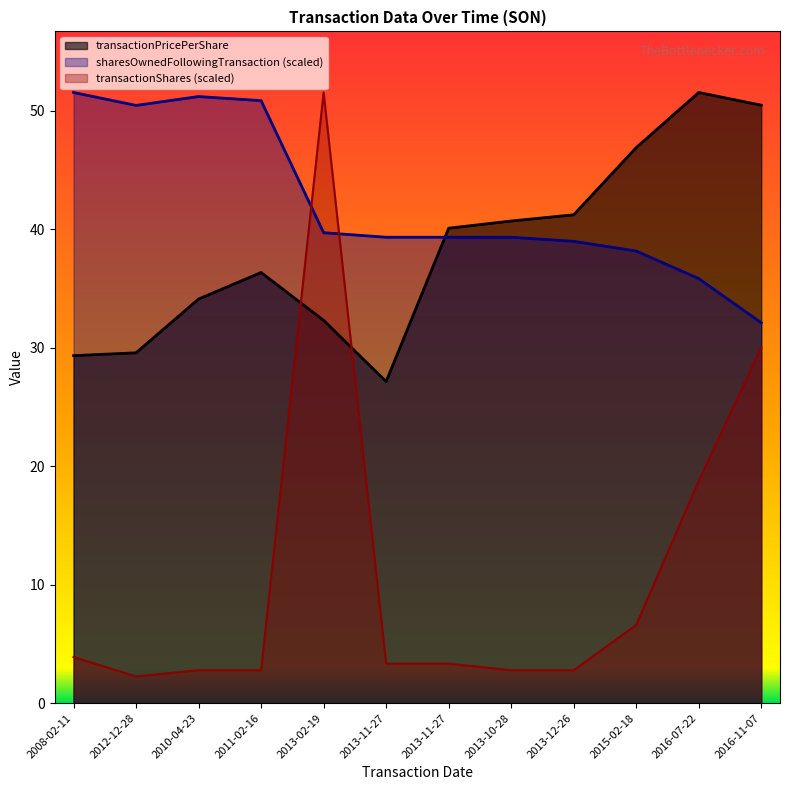

At how many categories does at least one series exceed 40?

11